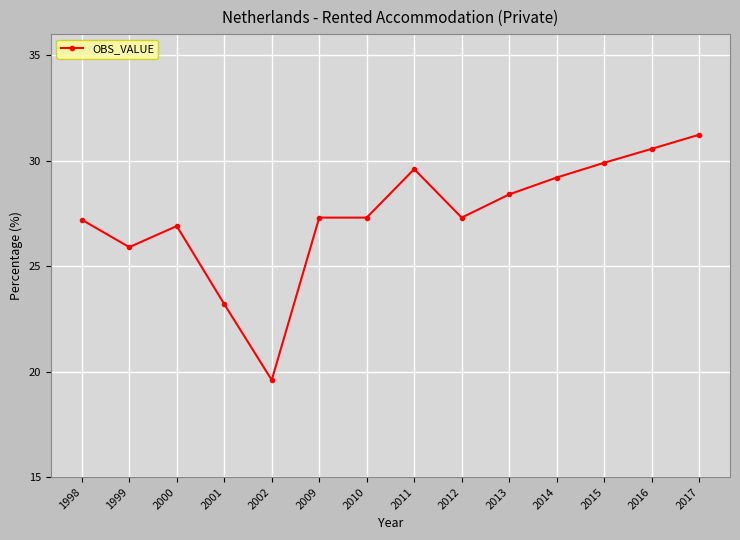

What is the sum of all values?

383.6